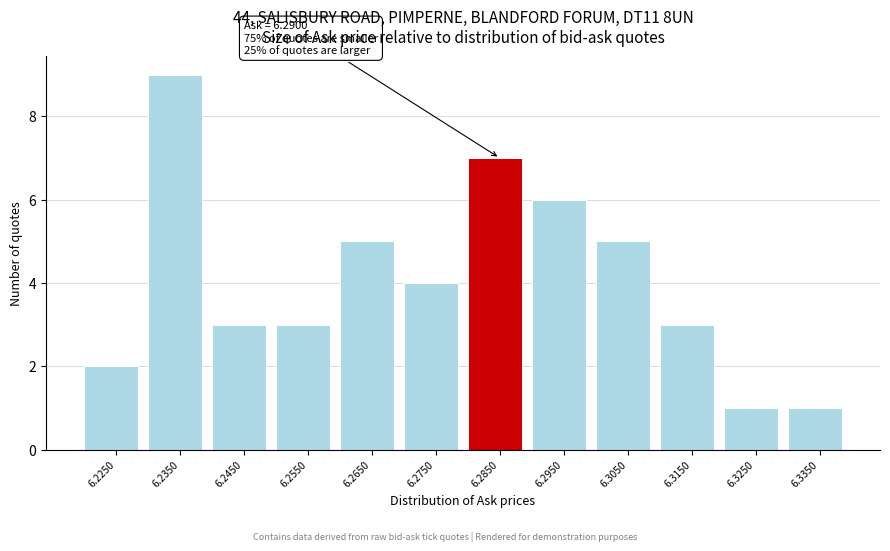

Reading left to right, list all the values displayed in this chart.

6.2250=2	6.2350=9	6.2450=3	6.2550=3	6.2650=5	6.2750=4	6.2850=7	6.2950=6	6.3050=5	6.3150=3	6.3250=1	6.3350=1